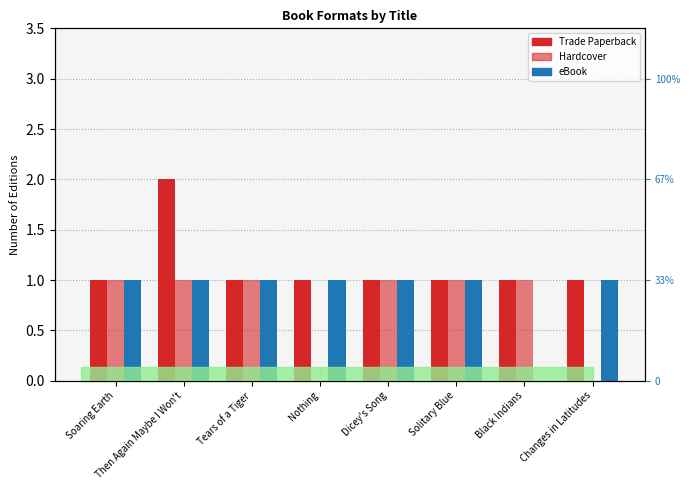

What are all the series names shown in the legend?

Trade Paperback, Hardcover, eBook